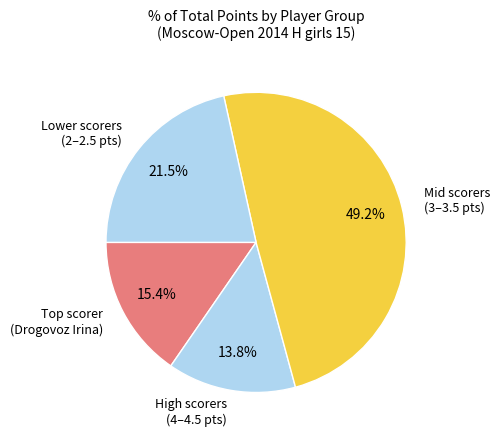

Which has a higher value, Lower scorers (2–2.5 pts) or High scorers (4–4.5 pts)?

Lower scorers (2–2.5 pts)